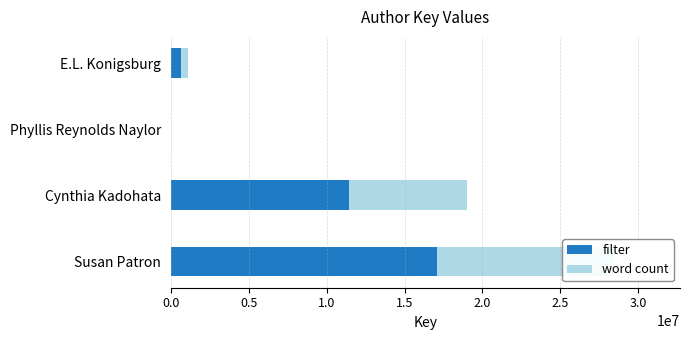

Which series has the widest spread of values?

filter